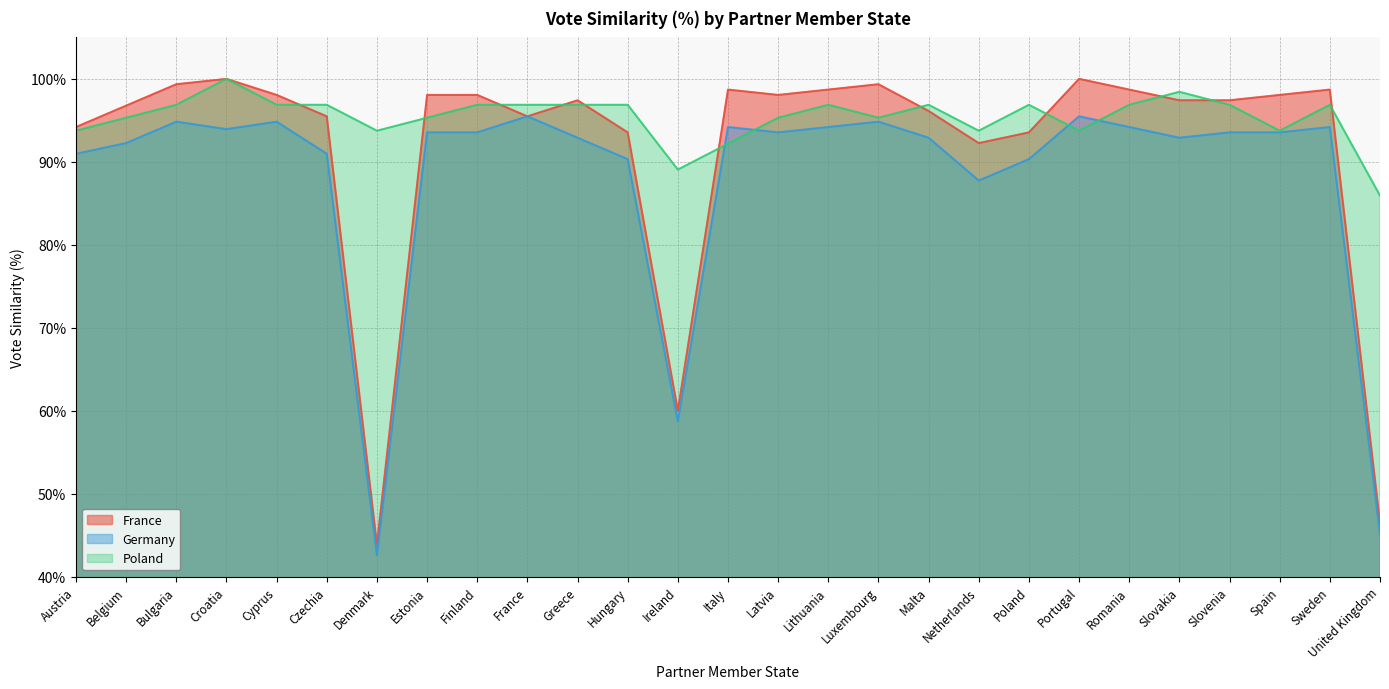

At how many categories does at least one series exceed 0?

27